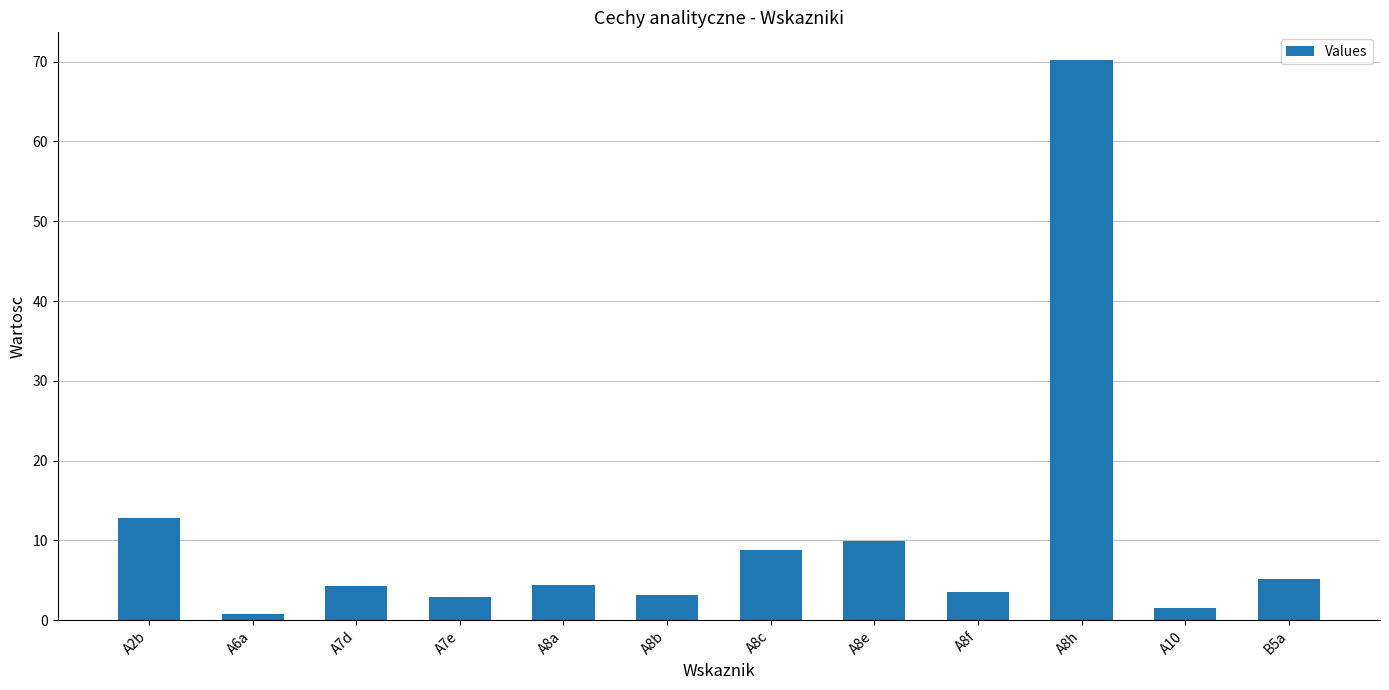

What is the value of the 6th bar from the left?

3.1